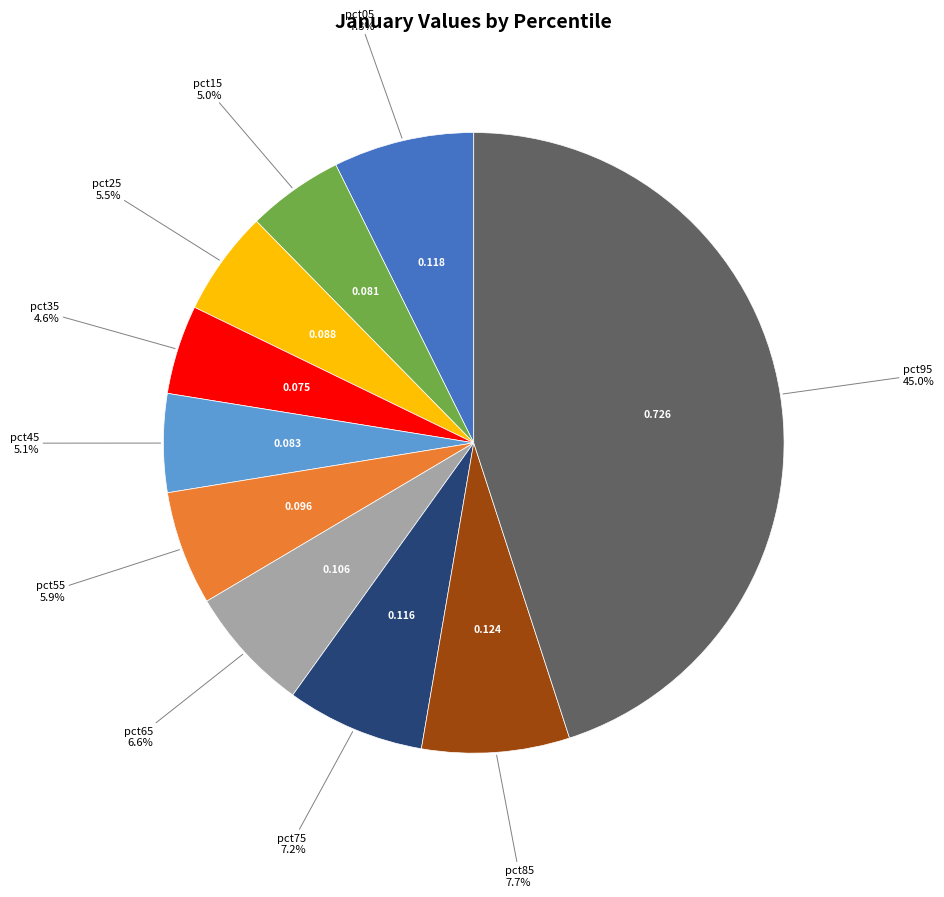

Does any single category account for the majority?

No